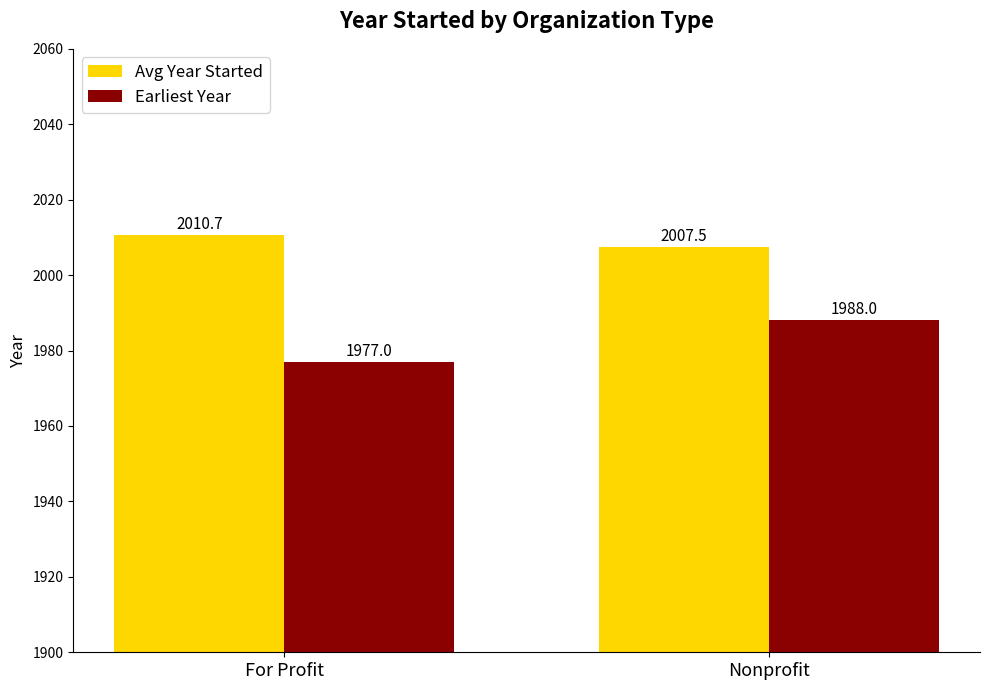

How many bars are there in total?

4